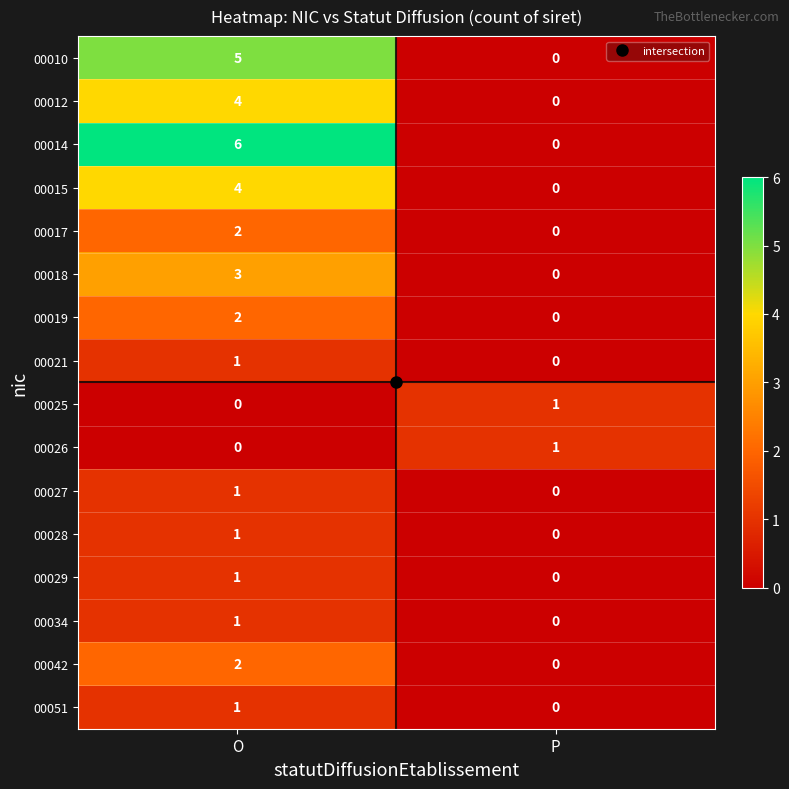

Which series has the widest spread of values?

00014